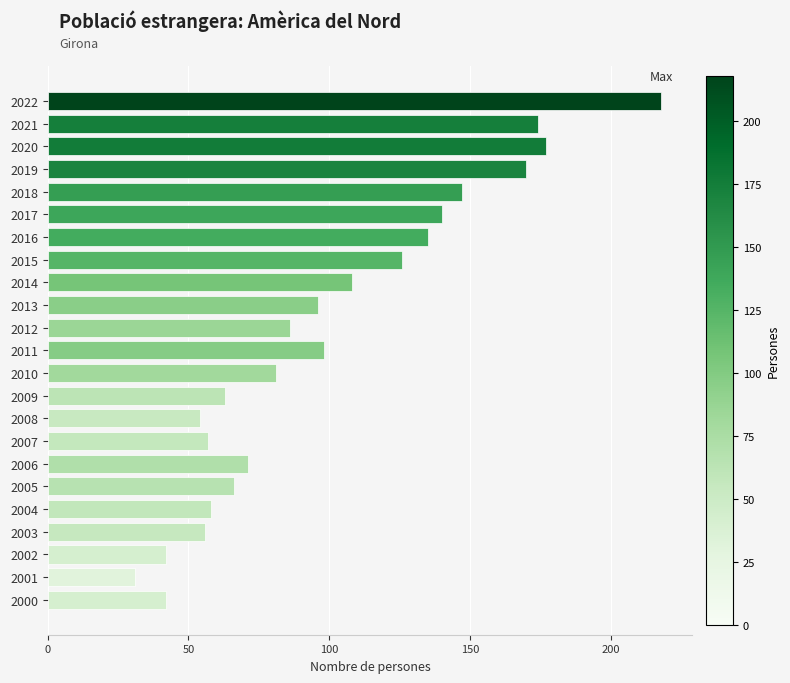

What value does the data have at 2012?

86